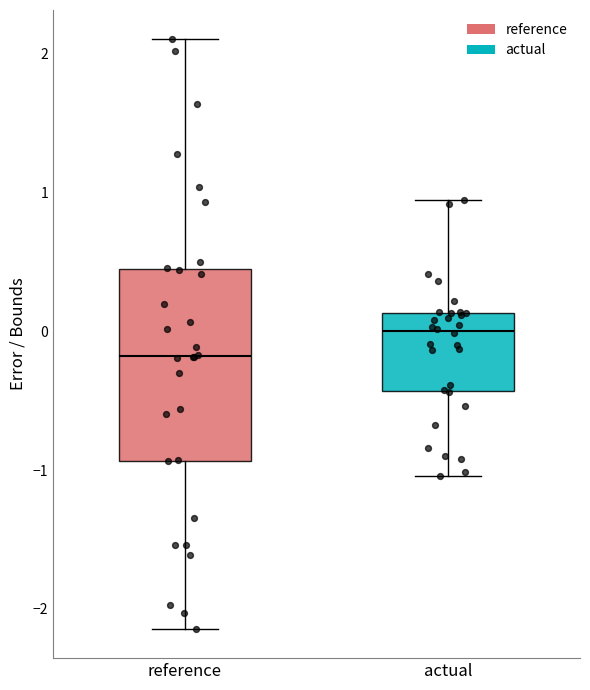

Which box's median line is the highest?

actual